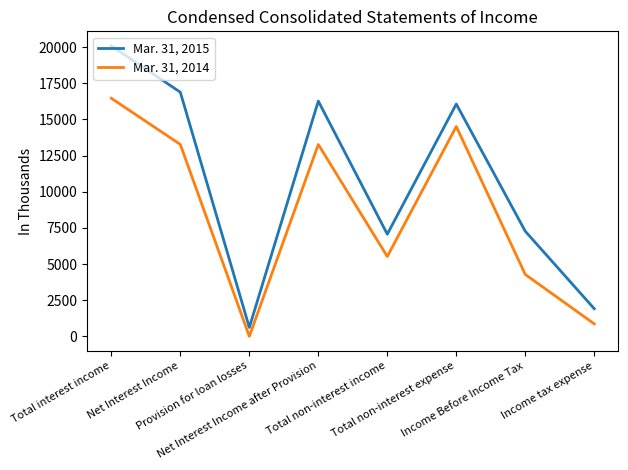

In Mar. 31, 2014, how many points are higher than both neighbors (excluding endpoints)?

2